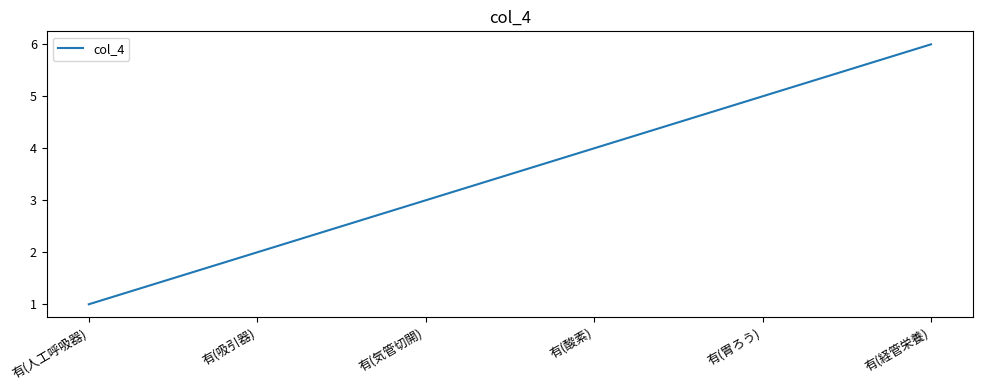

The chart shows a value of 3 at 有(胃ろう). True or false?

False